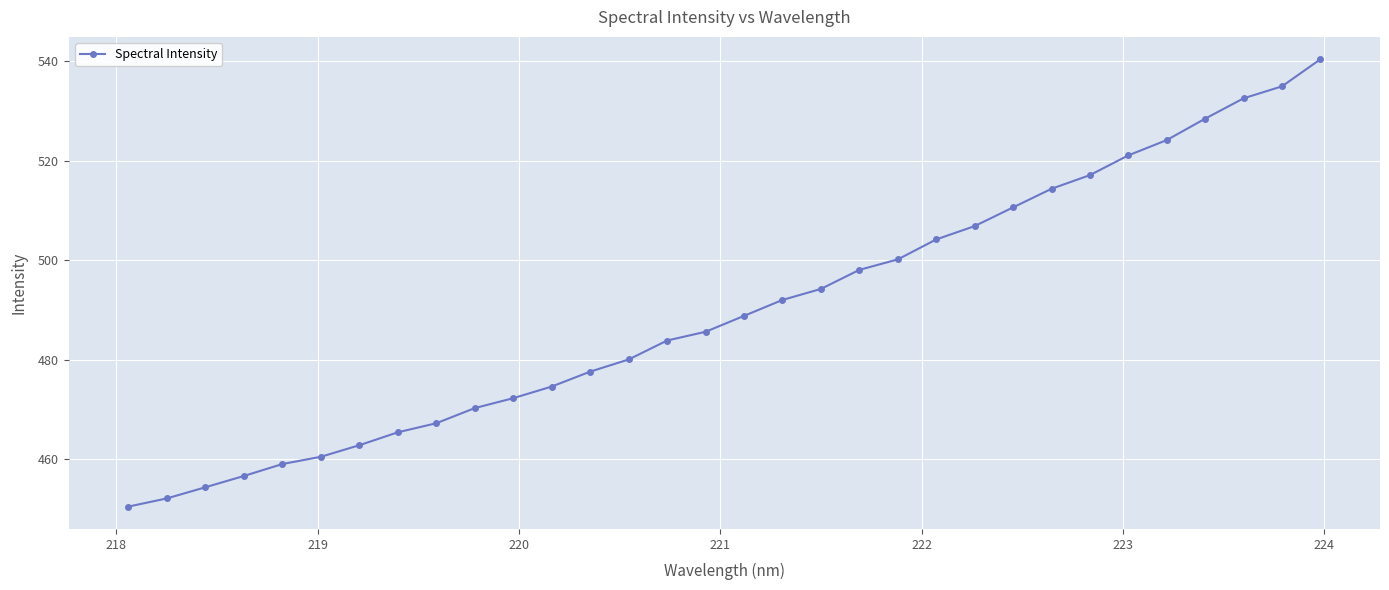

What is the difference between the maximum and minimum values?

89.8